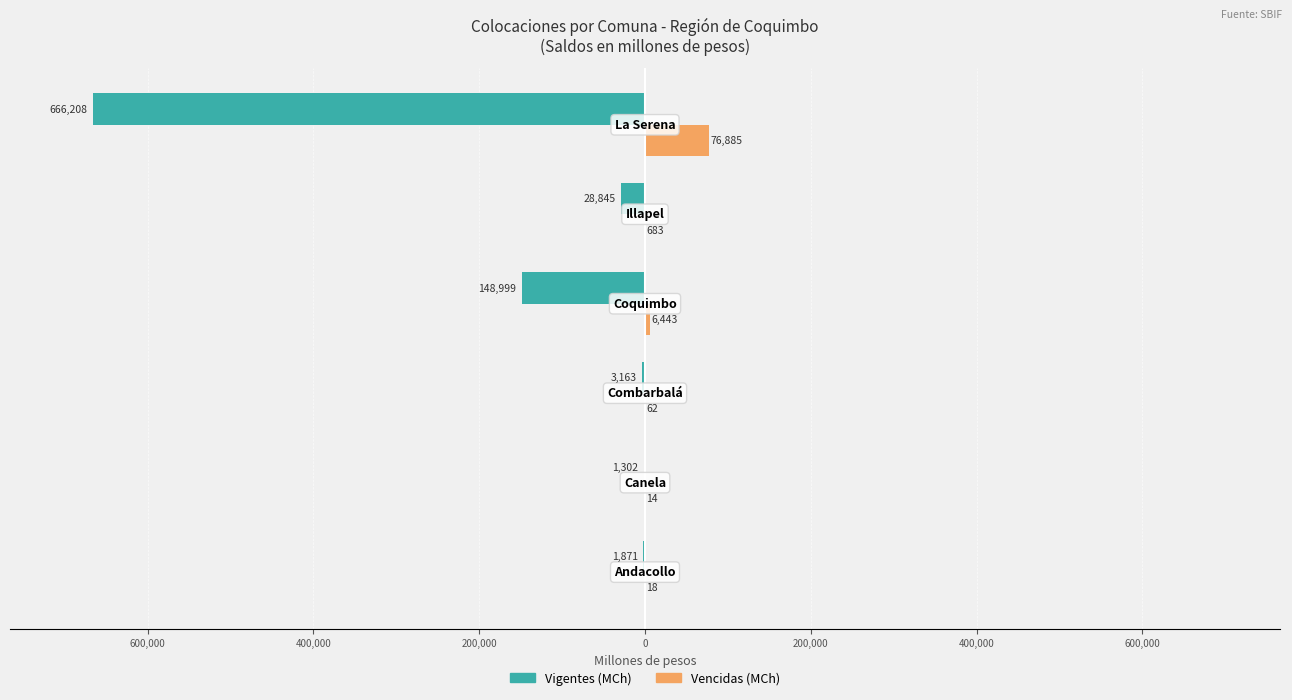

What are all the series names shown in the legend?

Vigentes (MCh), Vencidas (MCh)